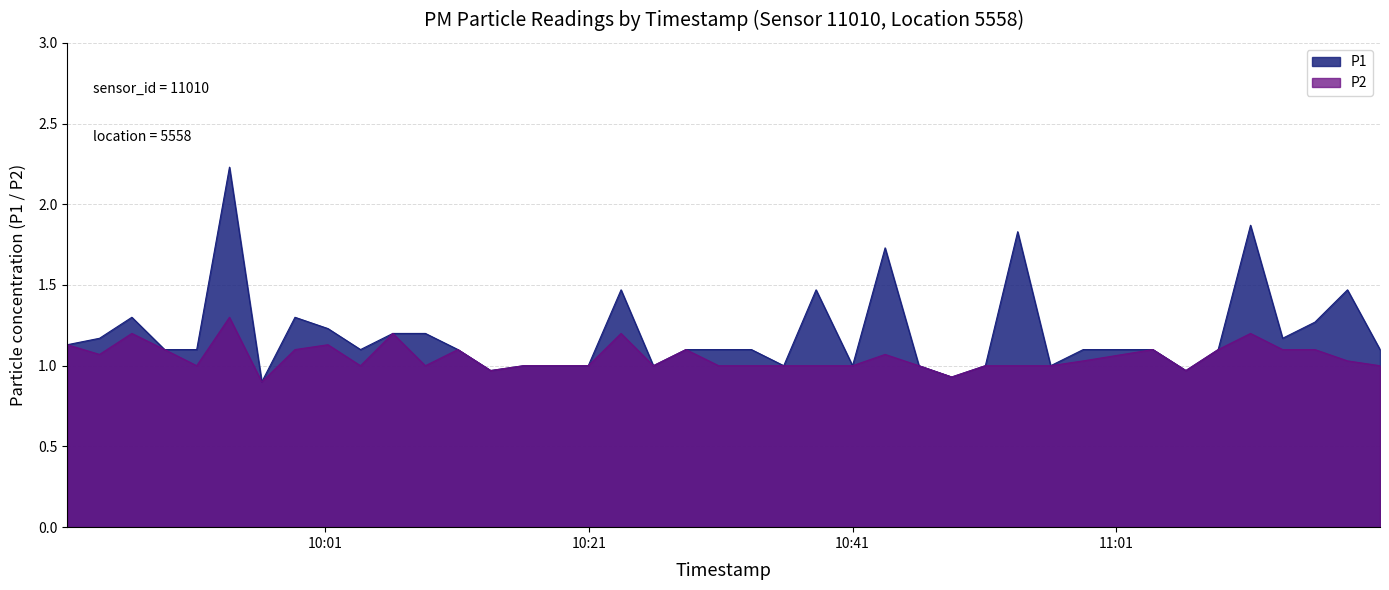

Reading left to right, what are all the values shown in this chart?

P1: 1.1	1.2	1.3	1.1	1.1	2.2	0.9	1.3	1.2	1.1	1.2	1.2	1.1	1.0	1.0	1.0	1.0	1.5	1.0	1.1	1.1	1.1	1.0	1.5	1.0	1.7	1.0	0.9	1.0	1.8	1.0	1.1	1.1	1.0	1.1	1.9	1.2	1.3	1.5	1.1
P2: 1.1	1.1	1.2	1.1	1.0	1.3	0.9	1.1	1.1	1.0	1.2	1.0	1.1	1.0	1.0	1.0	1.0	1.2	1.0	1.1	1.0	1.0	1.0	1.0	1.0	1.1	1.0	0.9	1.0	1.0	1.0	1.0	1.1	1.0	1.1	1.2	1.1	1.1	1.0	1.0